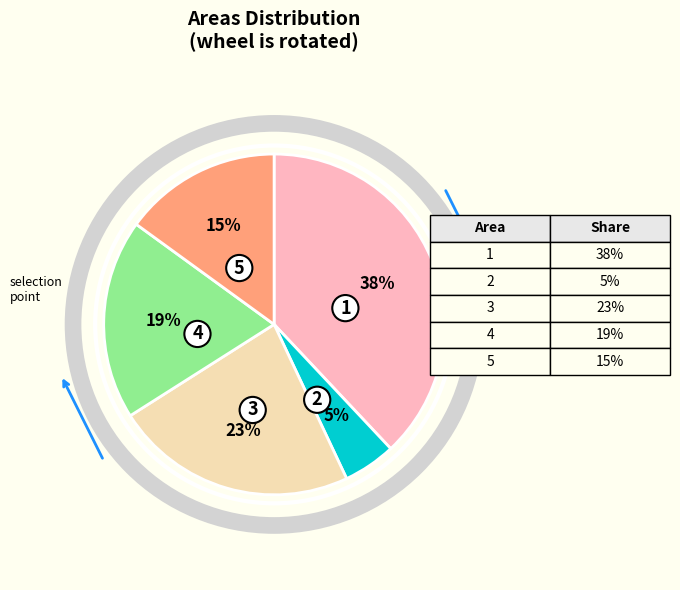

To the nearest percent, what is the difference between the largest and smallest slice percentages?

33%